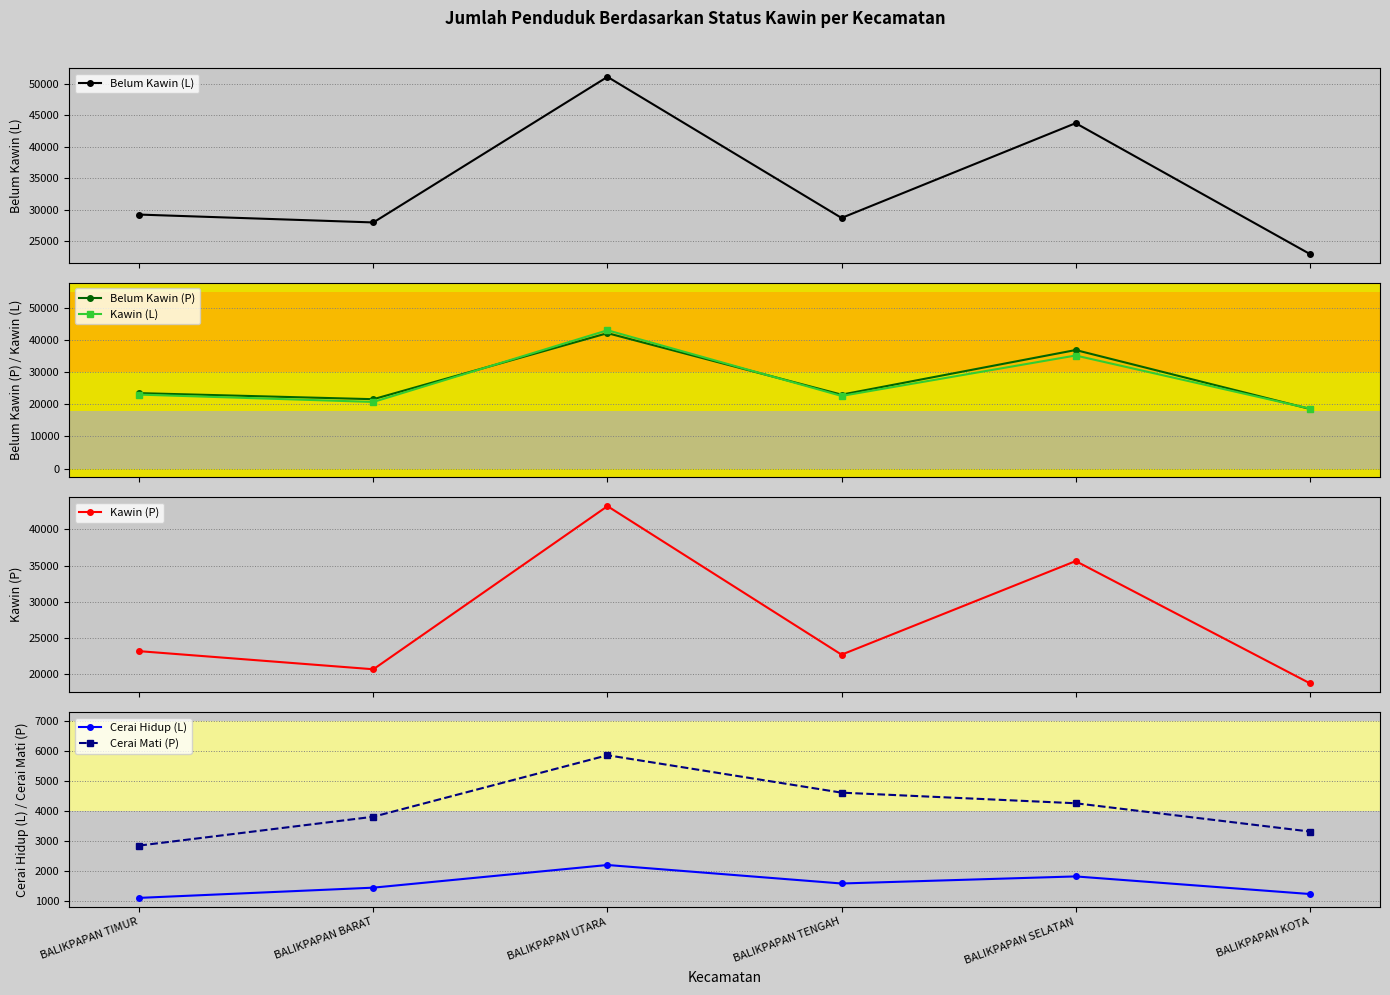

How many data points in Kawin (L) are above 22980?

2